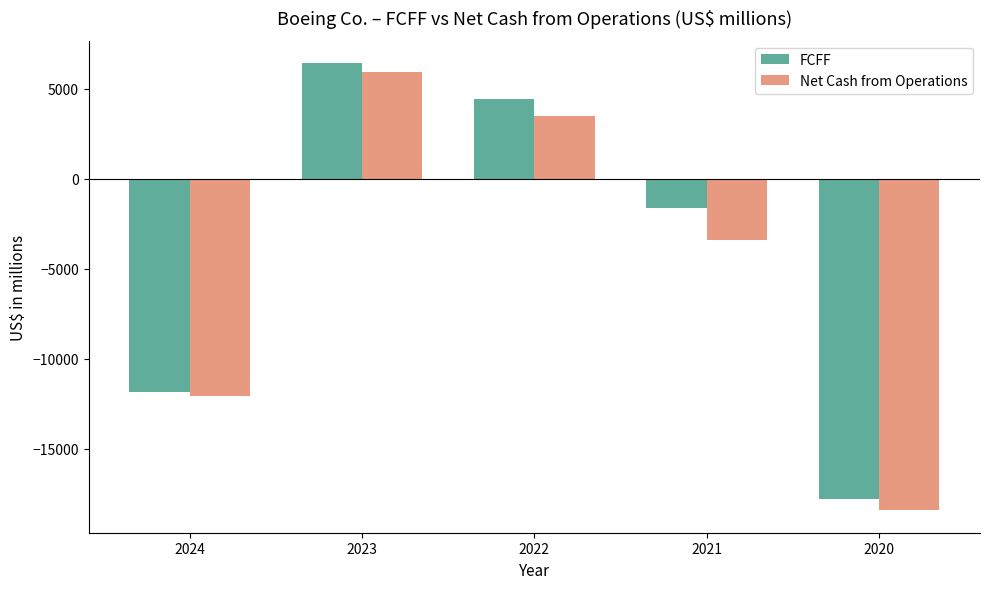

At which category is the sum across all series the highest?

2023